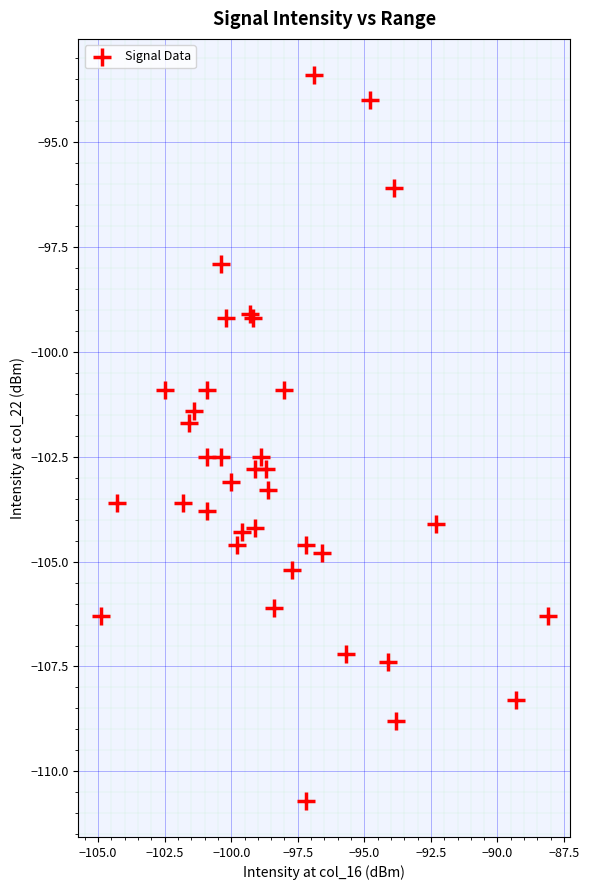

What Y value in the scatter plot is closest to -102?

-101.7